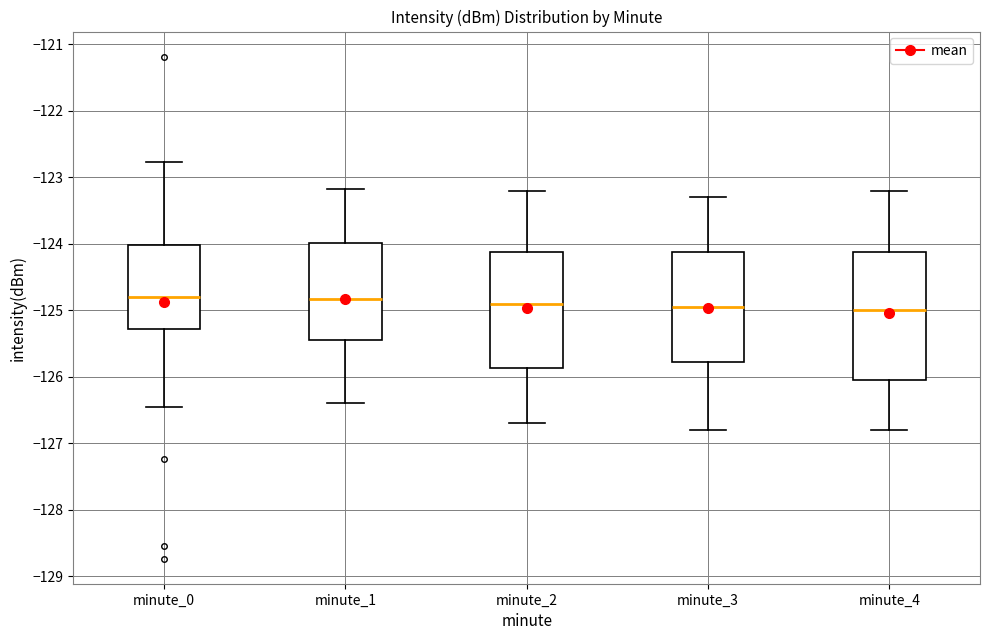

Comparing the boxes themselves (not the whiskers), which one is the tallest?

minute_4